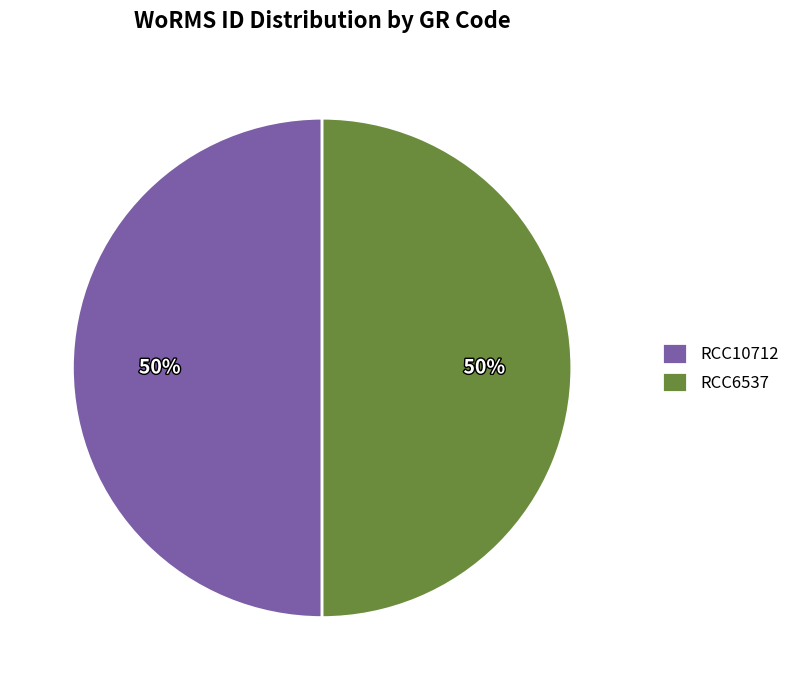

To the nearest percent, what is the average slice percentage?

50%